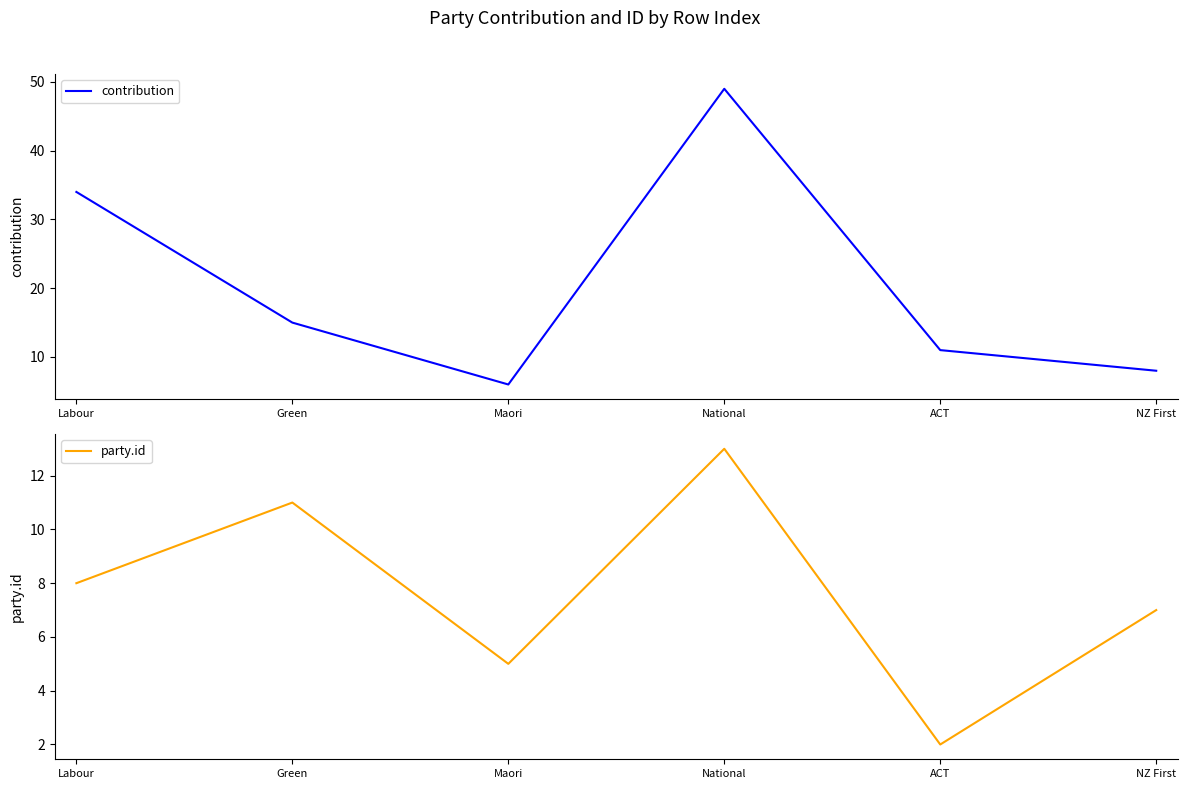

Is this an area chart (filled region under the line)?

No